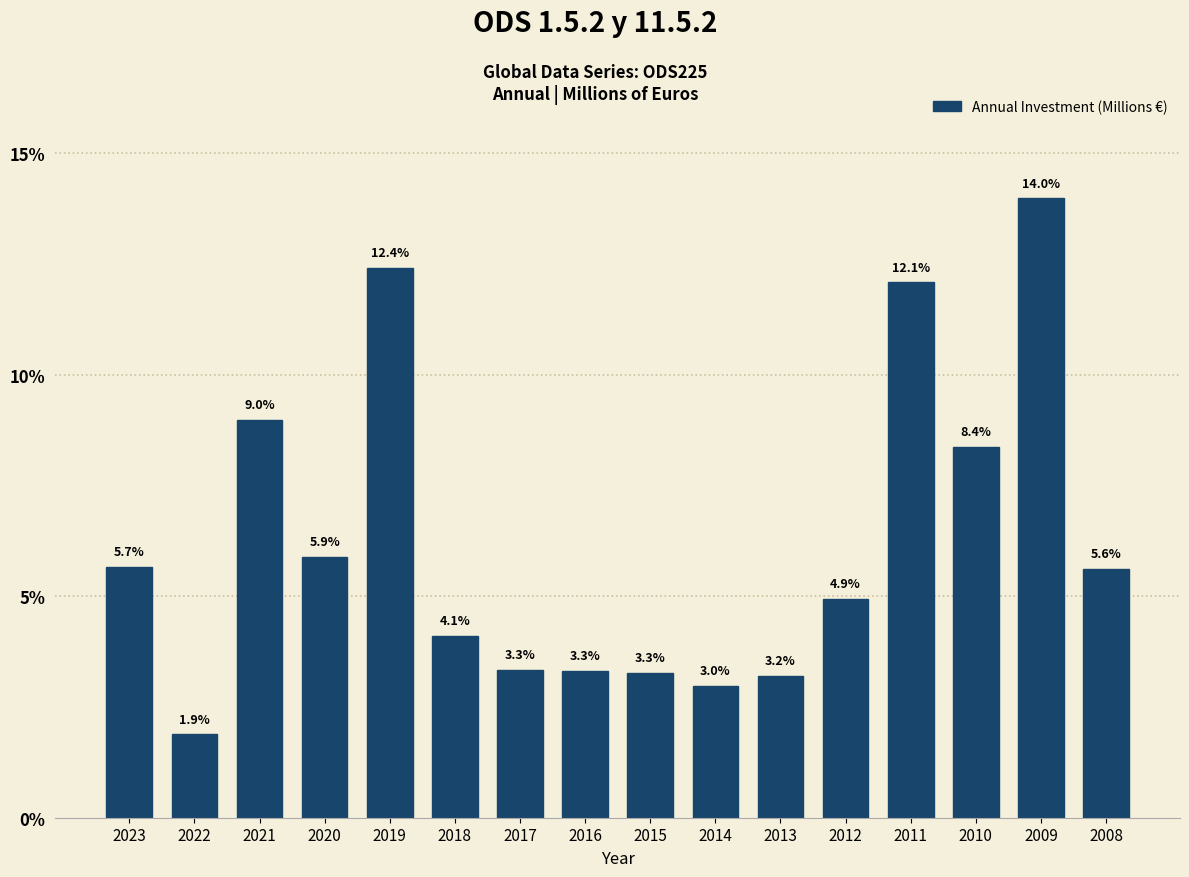

Reading left to right, extract all data points from this chart.

2023=5.7	2022=1.9	2021=9.0	2020=5.9	2019=12.4	2018=4.1	2017=3.3	2016=3.3	2015=3.3	2014=3.0	2013=3.2	2012=4.9	2011=12.1	2010=8.4	2009=14.0	2008=5.6